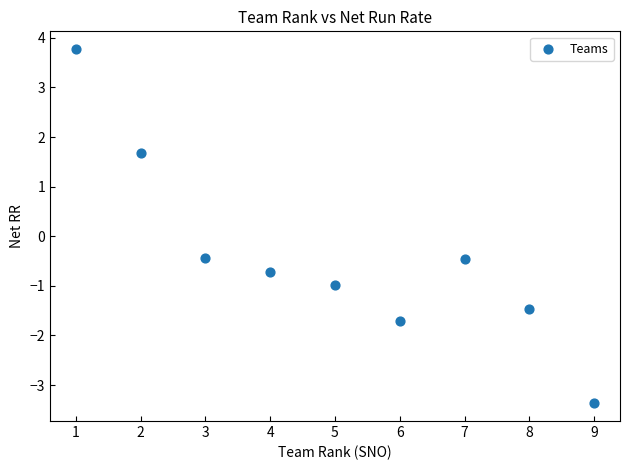

What is the range of X values (max minus min)?

8.0